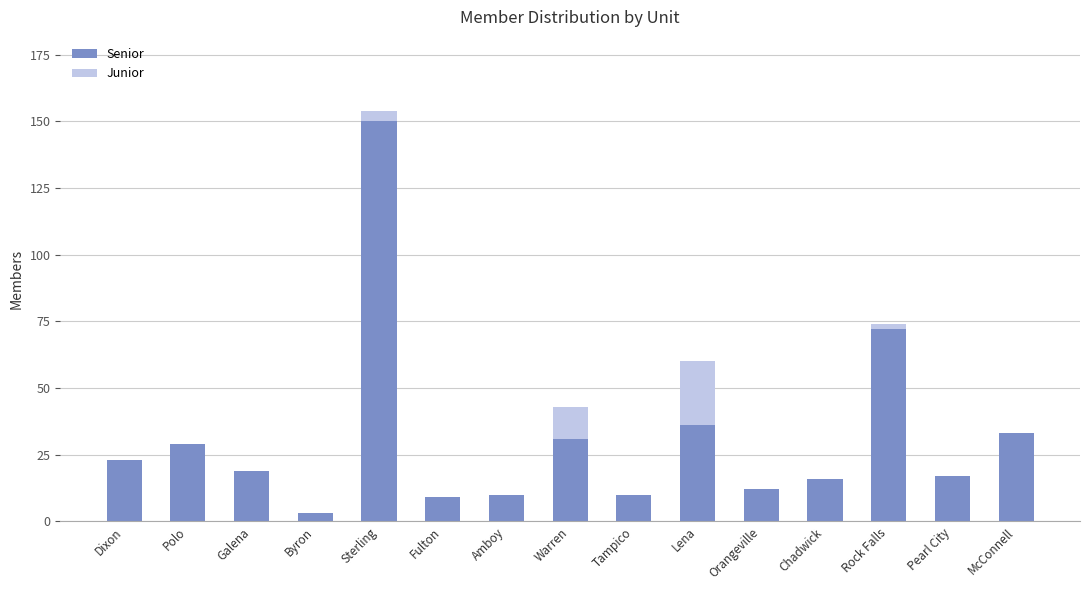

Reading left to right, transcribe the values for Senior.

Dixon=23	Polo=29	Galena=19	Byron=3	Sterling=150	Fulton=9	Amboy=10	Warren=31	Tampico=10	Lena=36	Orangeville=12	Chadwick=16	Rock Falls=72	Pearl City=17	McConnell=33